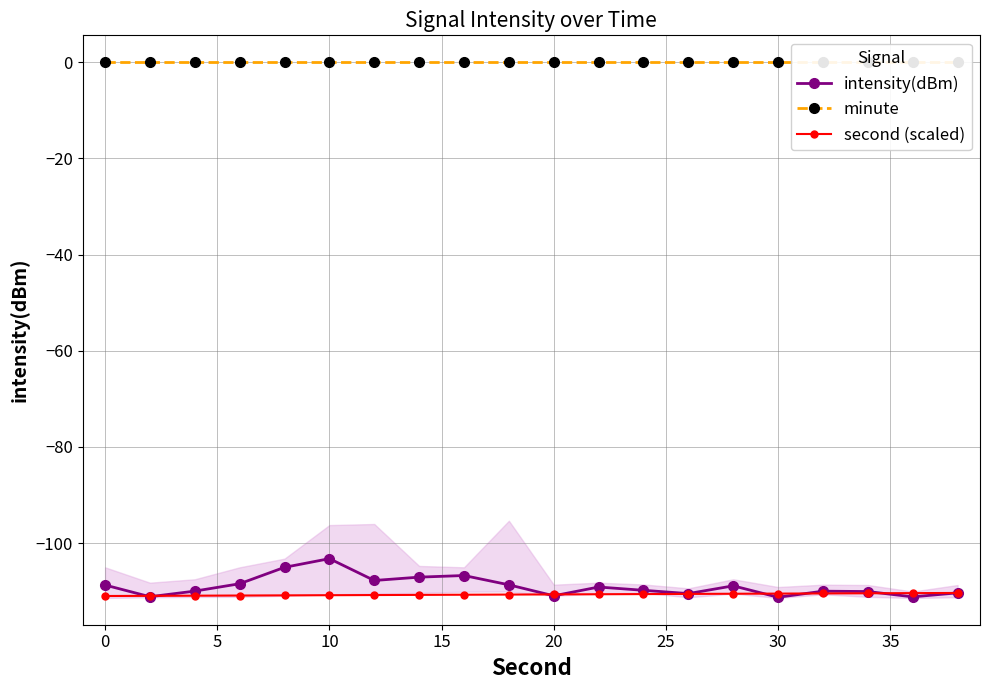

What is the minimum value for second (scaled)?

-111.0